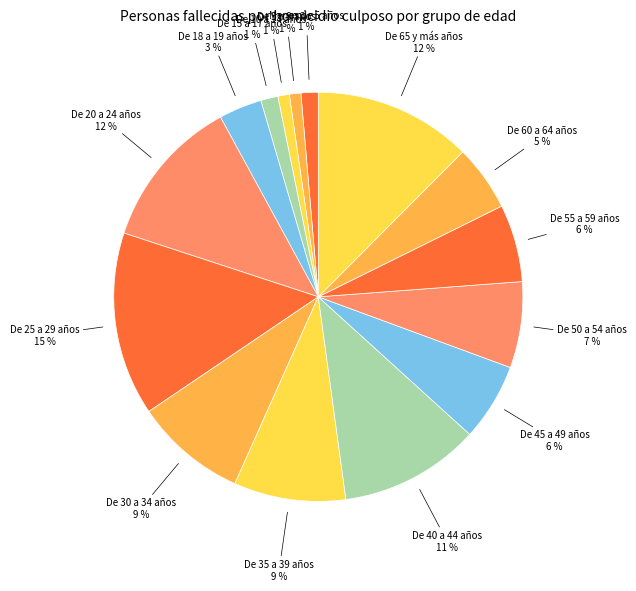

How many segments does this pie chart have?

15